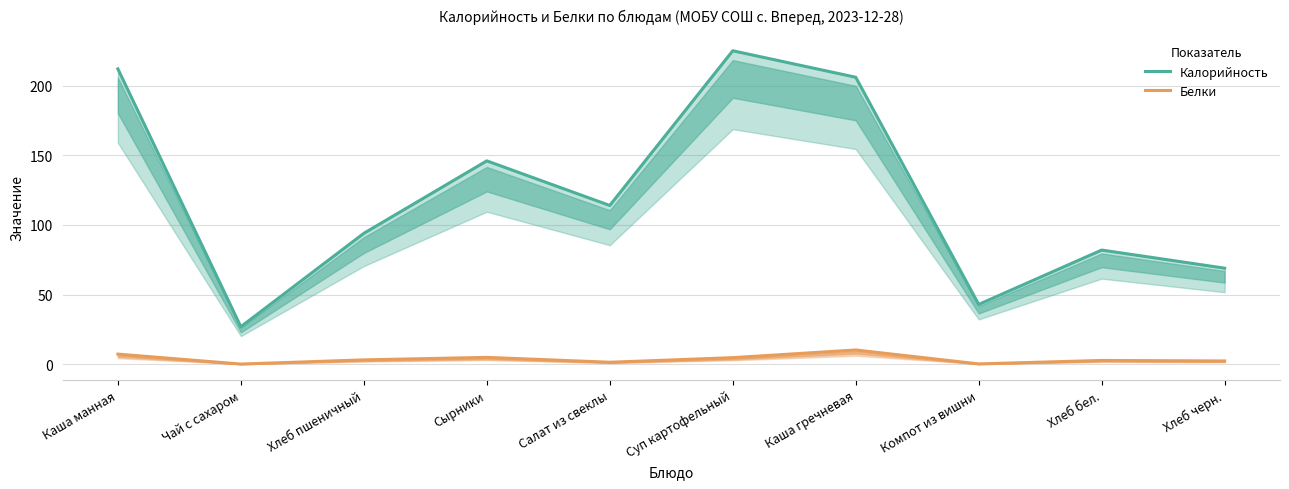

How many lines are shown in the chart?

2